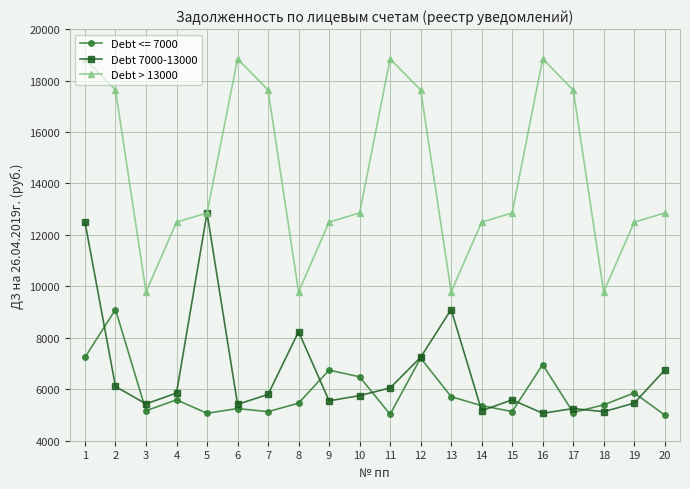

List the series in order of their peak value, highest first.

Debt > 13000, Debt 7000-13000, Debt <= 7000